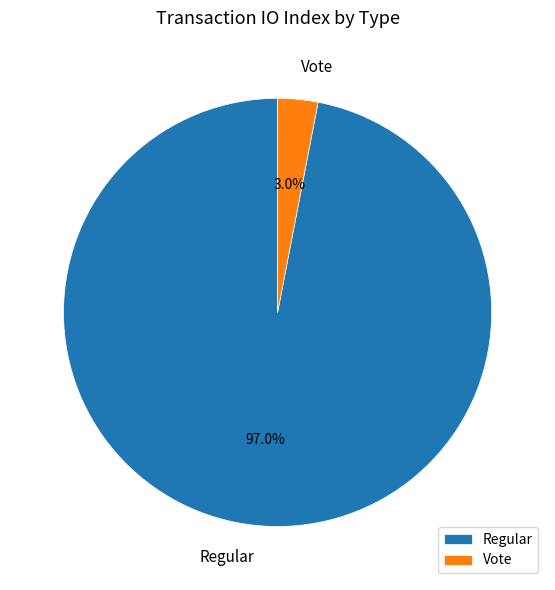

What percentage is the Regular slice, to the nearest percent?

97%